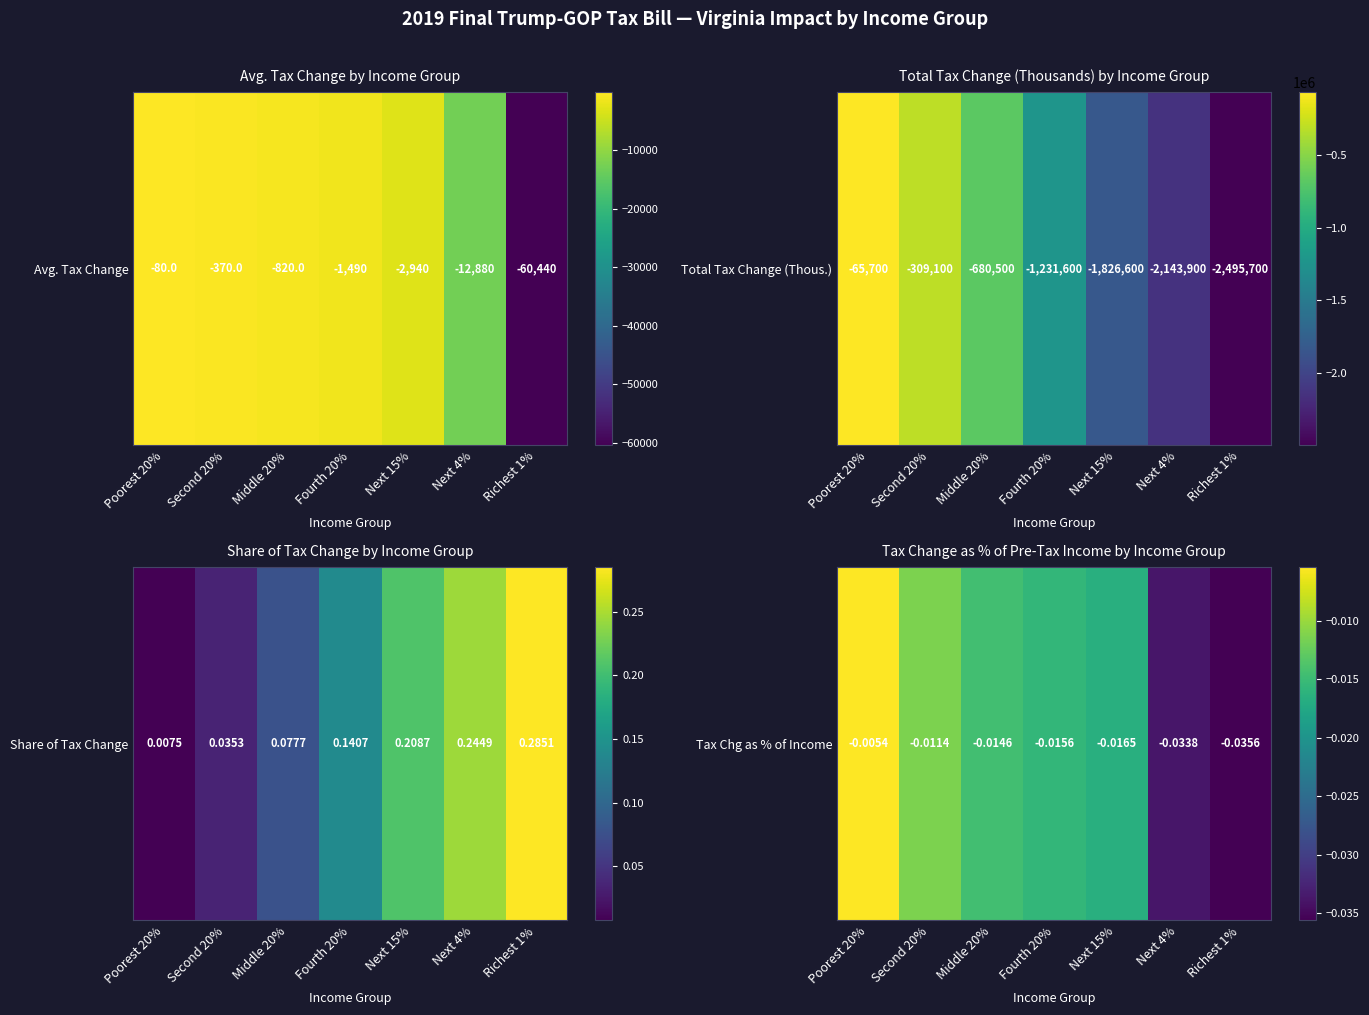

Reading left to right, list all the values displayed in this chart.

Poorest 20%=-0.0	Second 20%=-0.0	Middle 20%=-0.0	Fourth 20%=-0.0	Next 15%=-0.0	Next 4%=-0.0	Richest 1%=-0.0